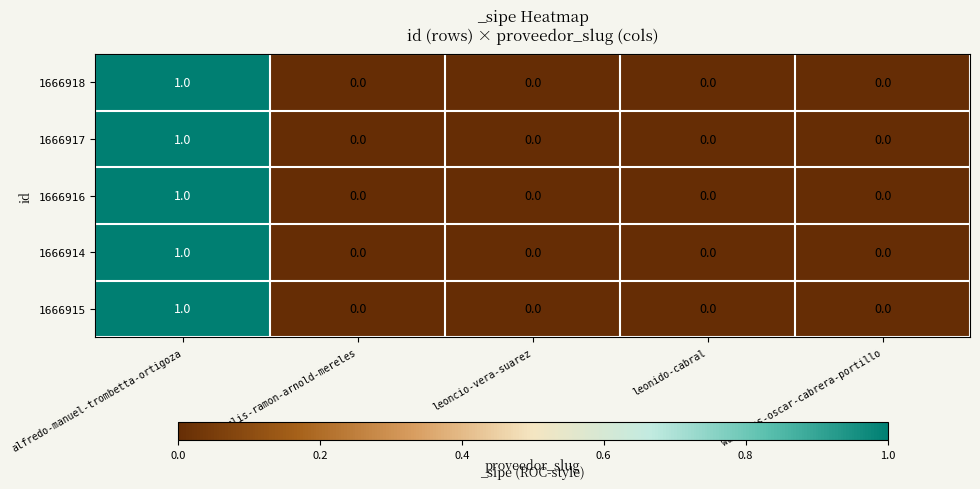

At which category is the sum across all series the highest?

alfredo-manuel-trombetta-ortigoza